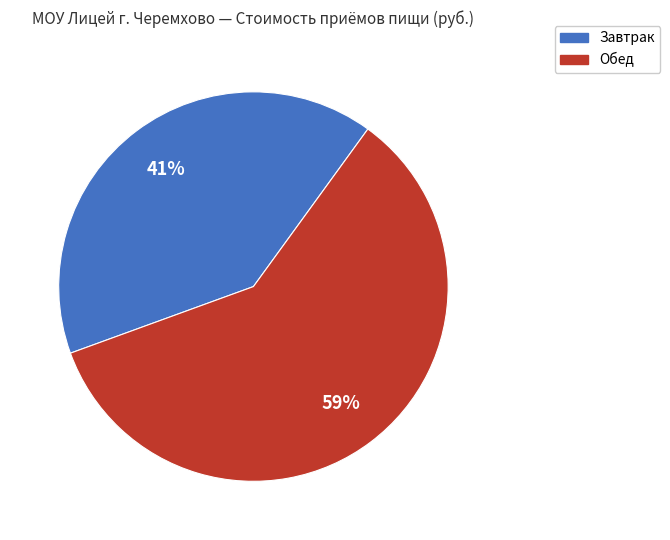

Which category accounts for the majority?

Обед